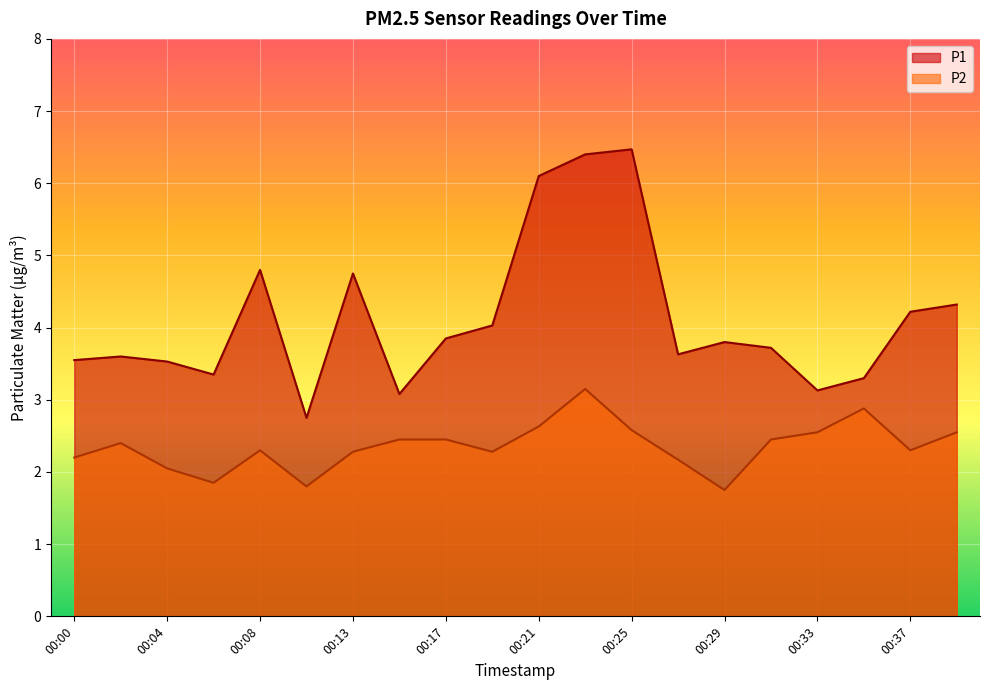

What is the difference between the maximum and minimum values in the P2 series?

1.4